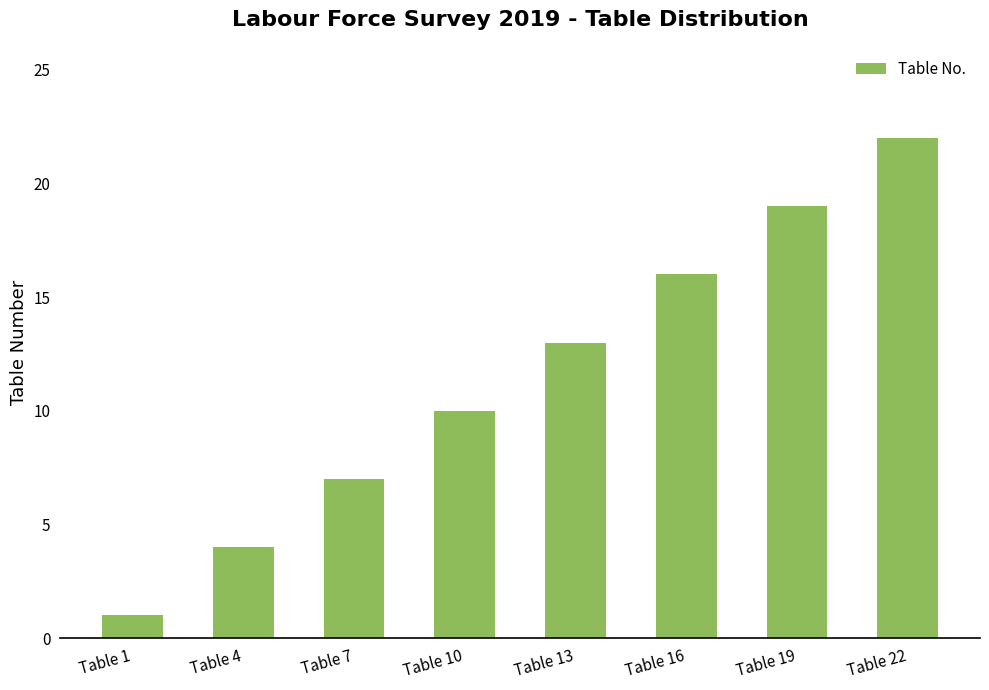

What is the change in value from Table 7 to Table 16?

+9